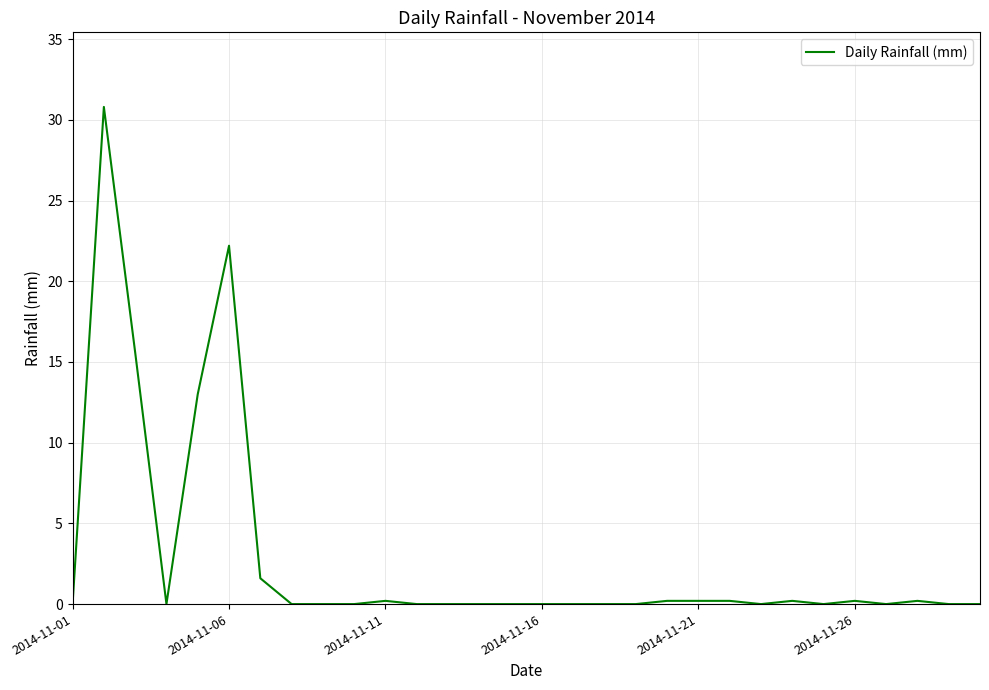

What is the greatest value displayed?

30.8